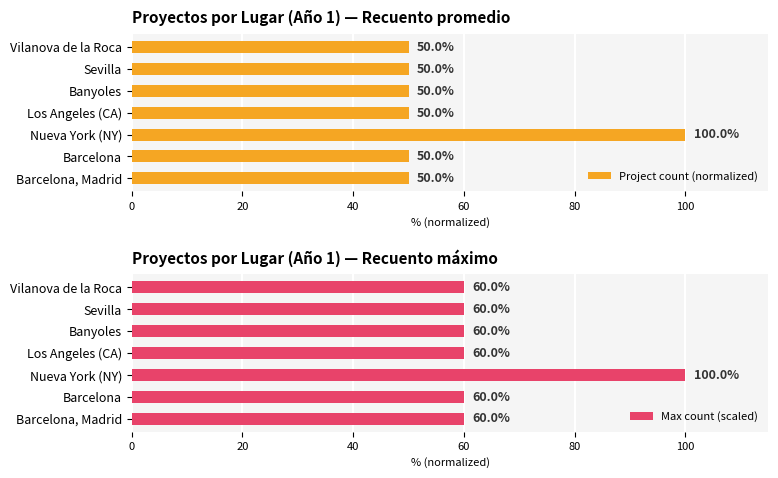

Is it true that Project count (normalized) equals 50 at Barcelona?

True